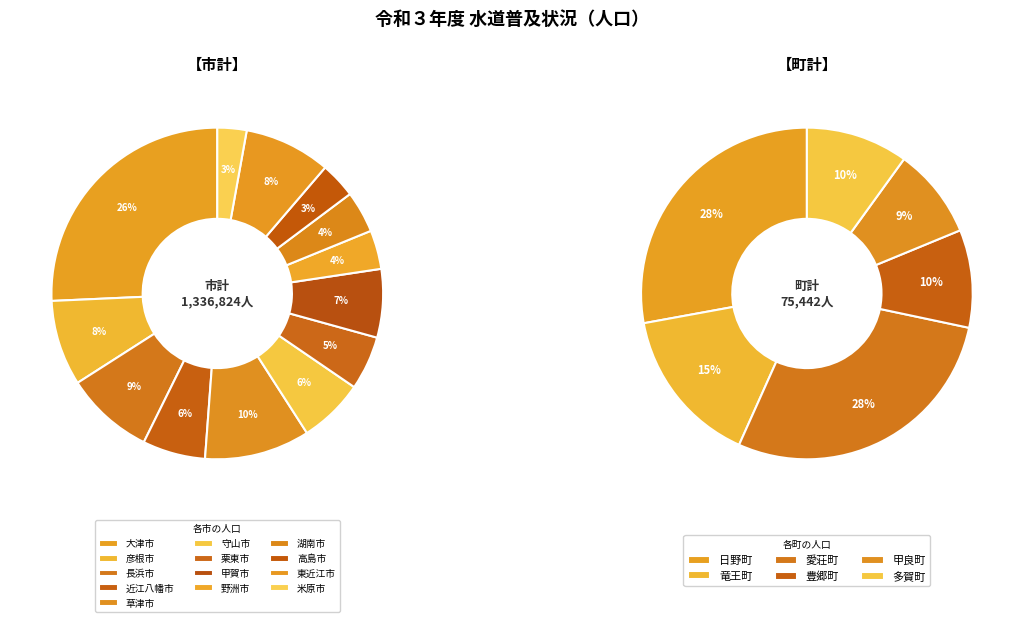

What portion of the pie excludes 東近江市?

91.6%